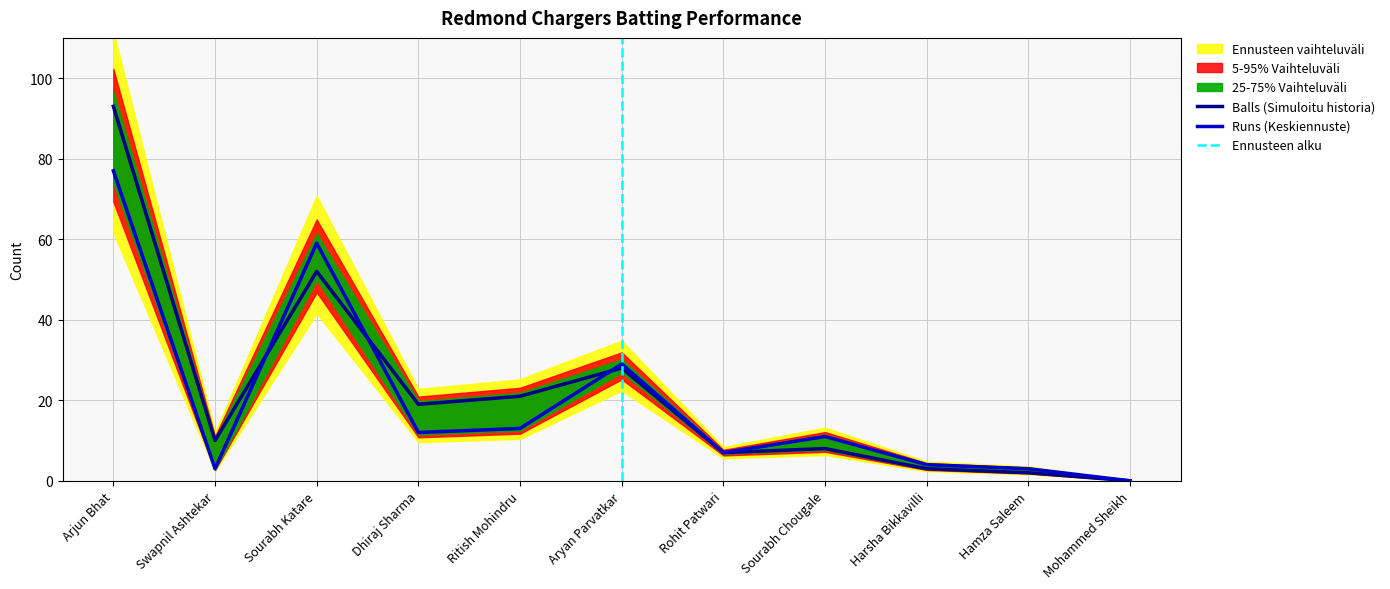

At which category is the sum across all series the highest?

Arjun Bhat